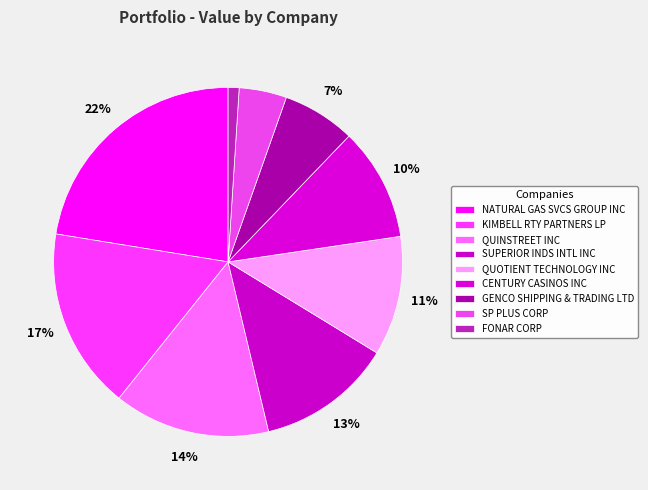

To the nearest percent, what is the difference between the SP PLUS CORP and FONAR CORP slice percentages?

3%